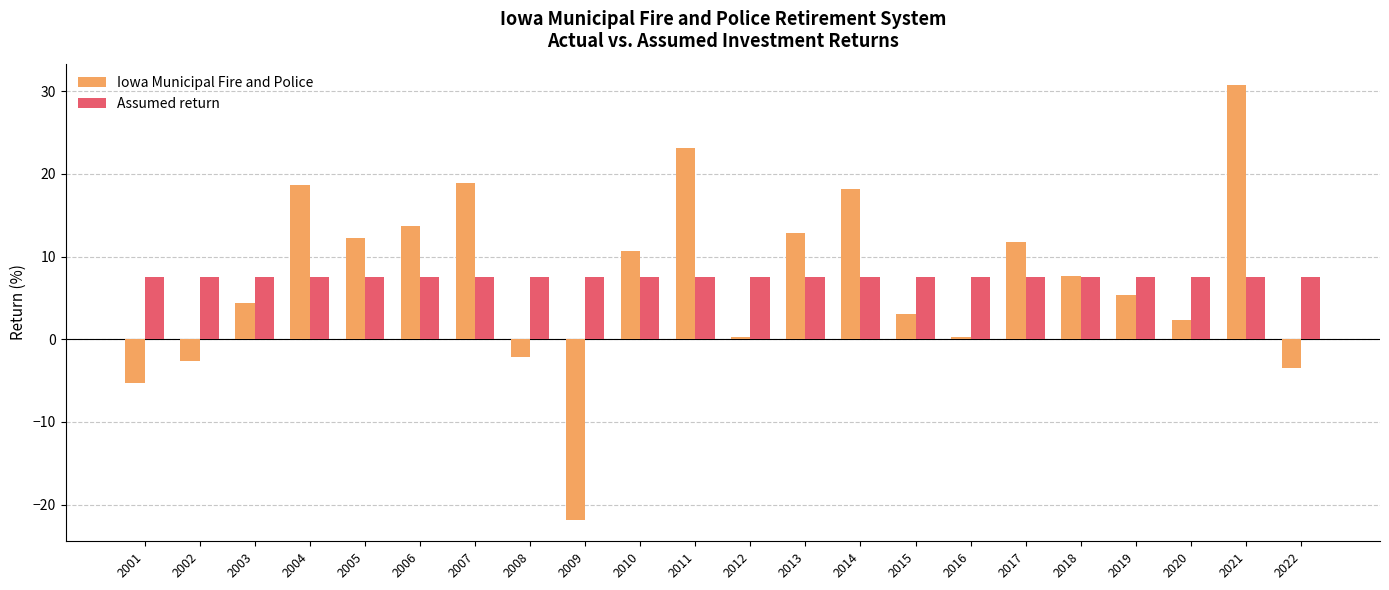

Which category has the highest value in the Iowa Municipal Fire and Police series?

2021